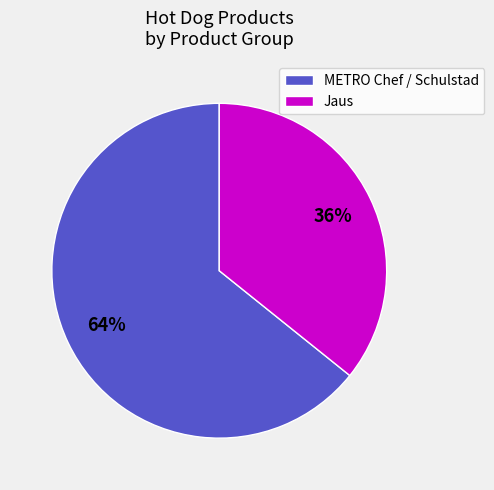

Between Jaus and METRO Chef / Schulstad, which is larger?

METRO Chef / Schulstad